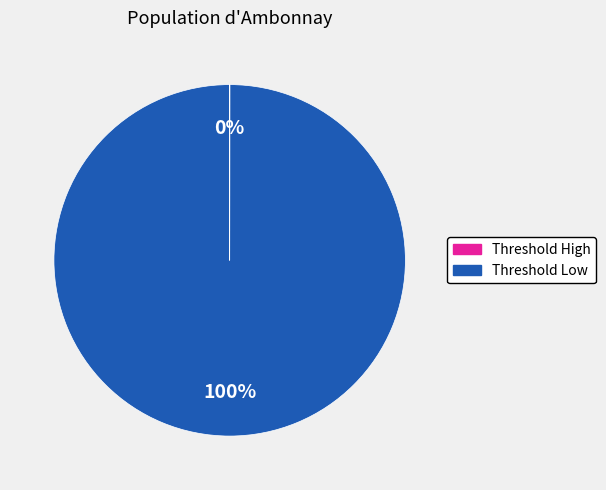

Does any single category account for the majority?

Yes